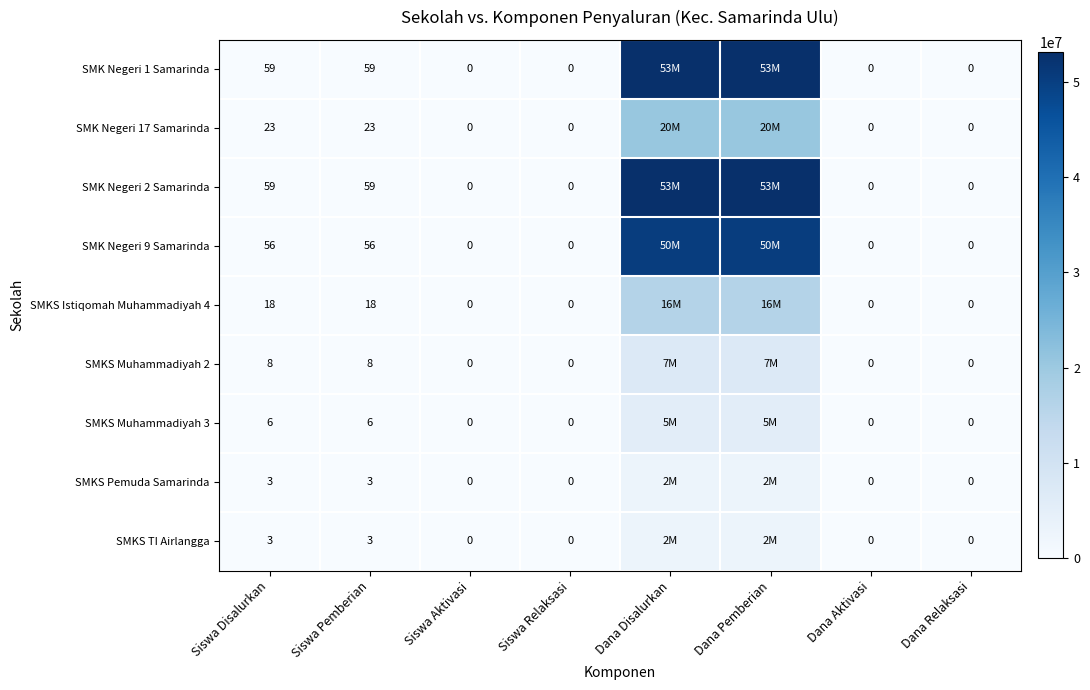

What is the sum of the SMKS Muhammadiyah 3 values at Siswa Pemberian and Siswa Relaksasi?

6